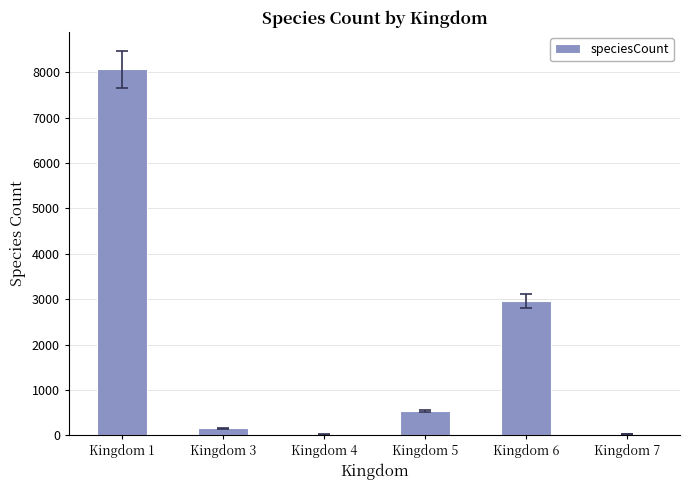

At which label is the value closest to 4040?

Kingdom 6